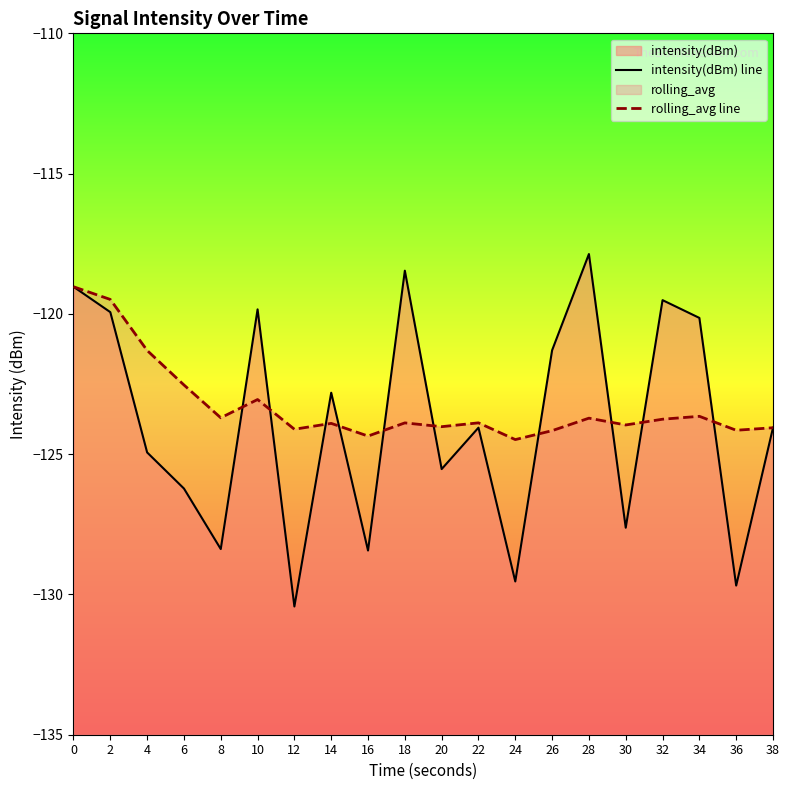

At how many categories does at least one series exceed -119?

2